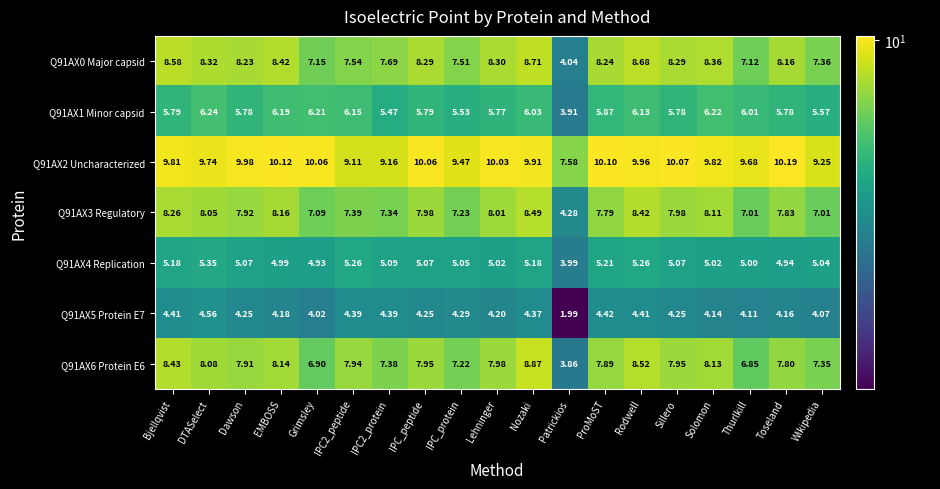

At which category is the sum across all series the highest?

Nozaki